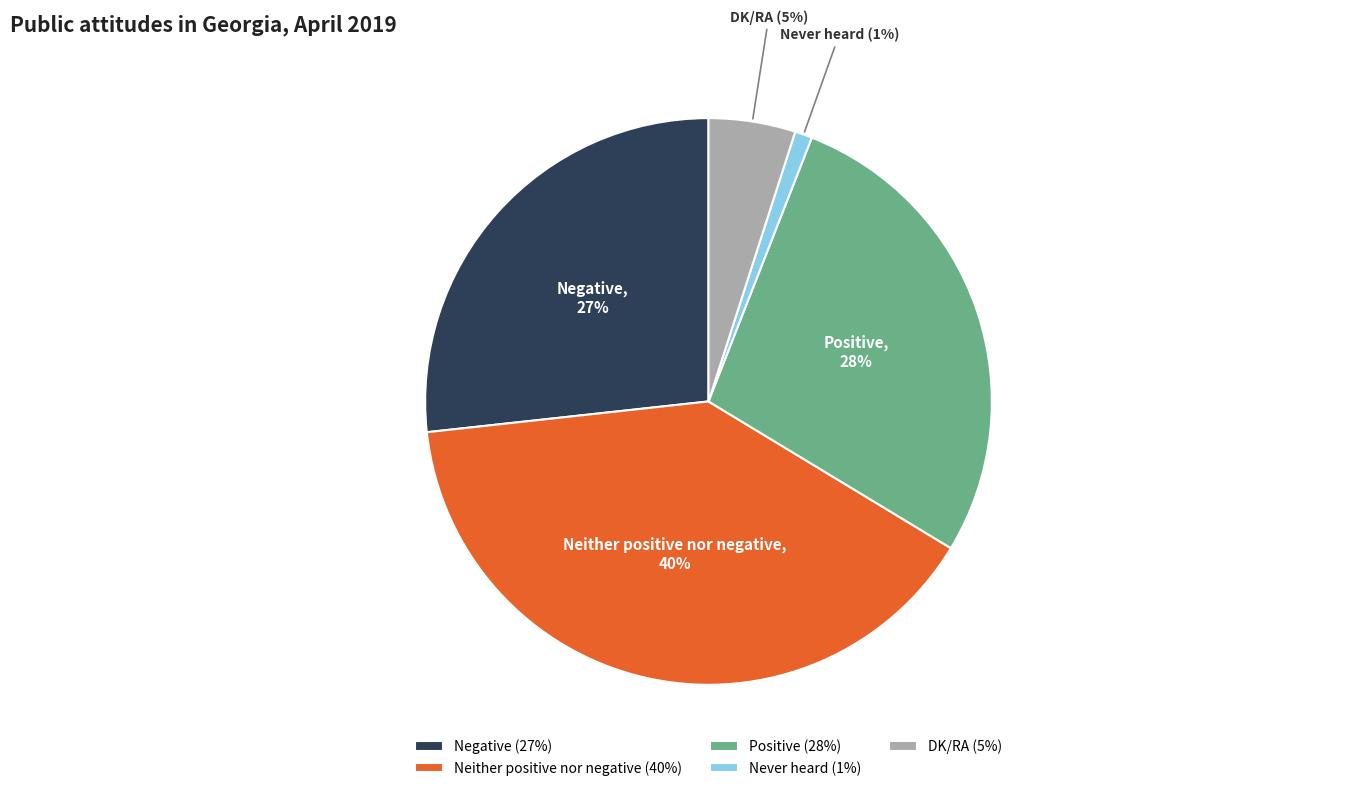

Which category has the smallest portion of the pie?

Never heard